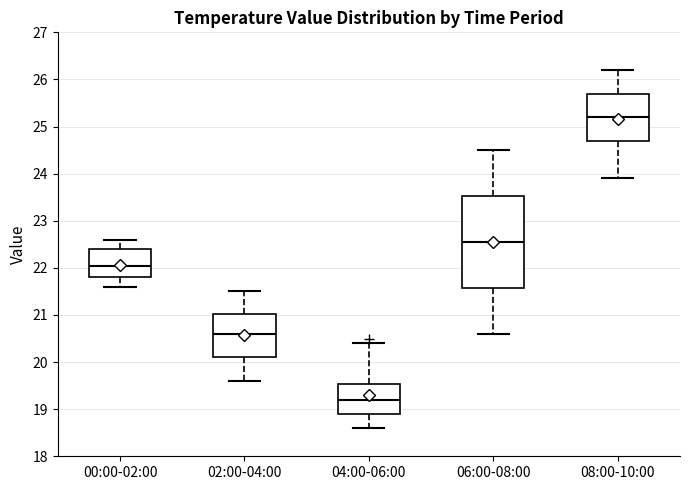

Reading left to right, read every box against the y-axis: the position of its median line, the range the box covers, and the ends of its whiskers. The values are not printed on the chart, so give them approximately, as read against the axis.

00:00-02:00: median 22.1, box 21.8 to 22.4, whiskers 21.6 to 22.6
02:00-04:00: median 20.6, box 20.1 to 21.0, whiskers 19.6 to 21.5
04:00-06:00: median 19.2, box 18.9 to 19.5, whiskers 18.6 to 20.4
06:00-08:00: median 22.6, box 21.6 to 23.5, whiskers 20.6 to 24.5
08:00-10:00: median 25.2, box 24.7 to 25.7, whiskers 23.9 to 26.2